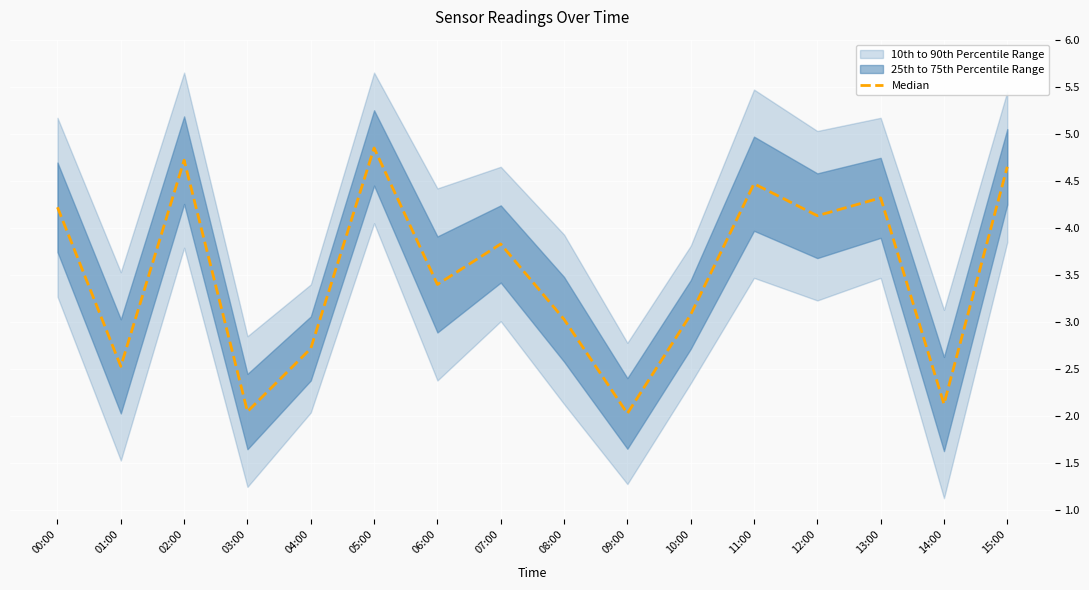

What is the label of the 5th point from the right?

11:00